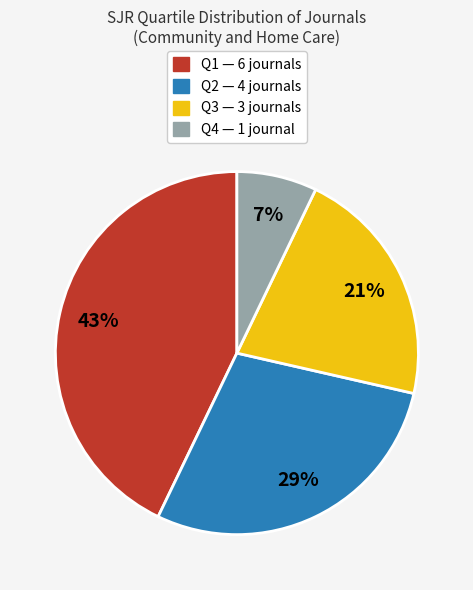

Does Q2 represent more than half of the total?

No